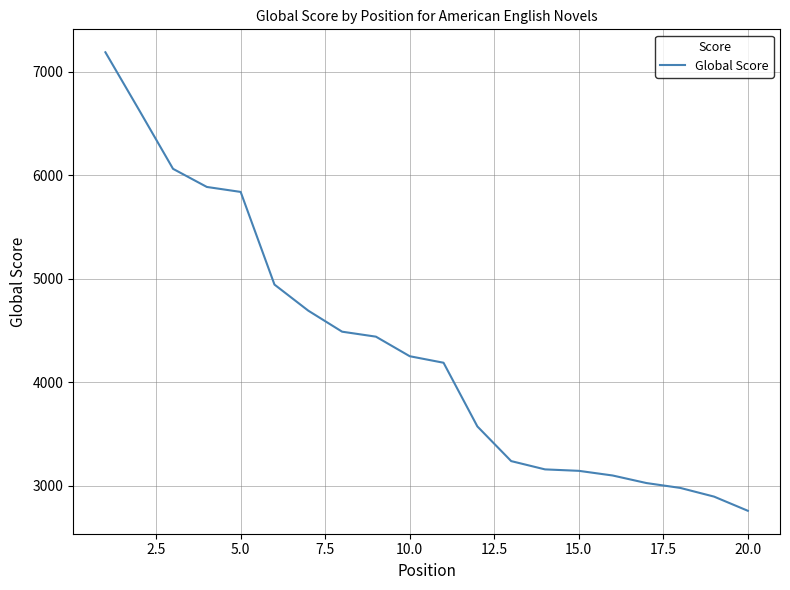

What is the difference between the maximum and minimum values?

4429